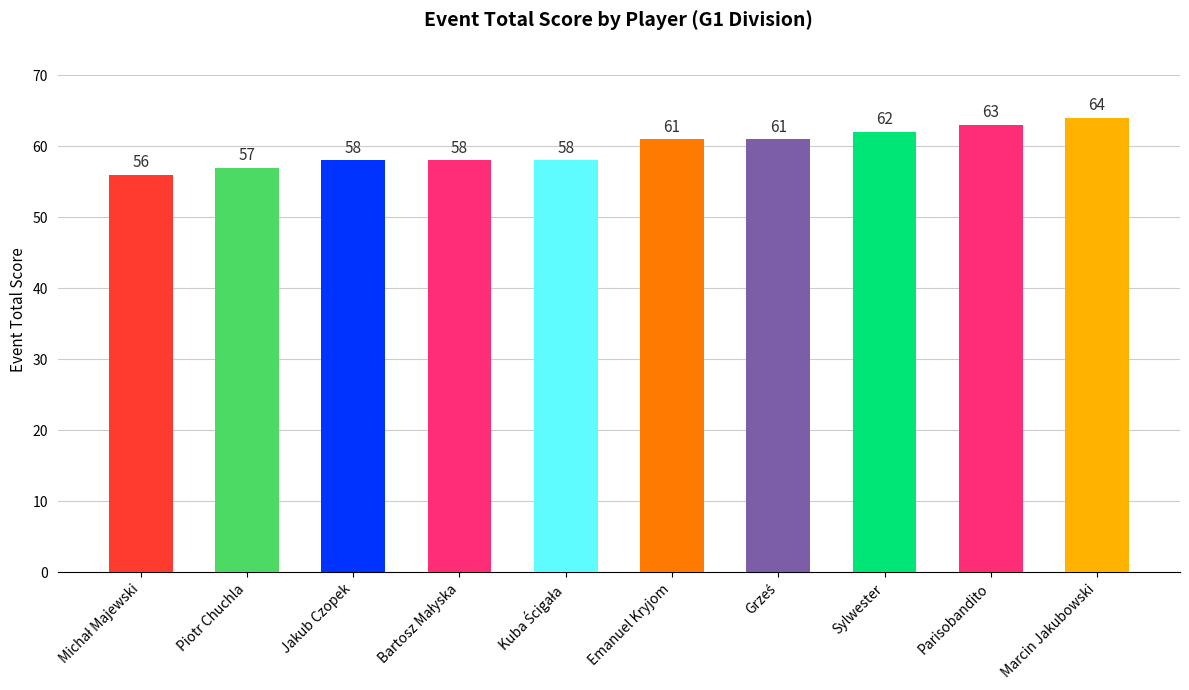

The value at Jakub Czopek is 58. True or false?

True